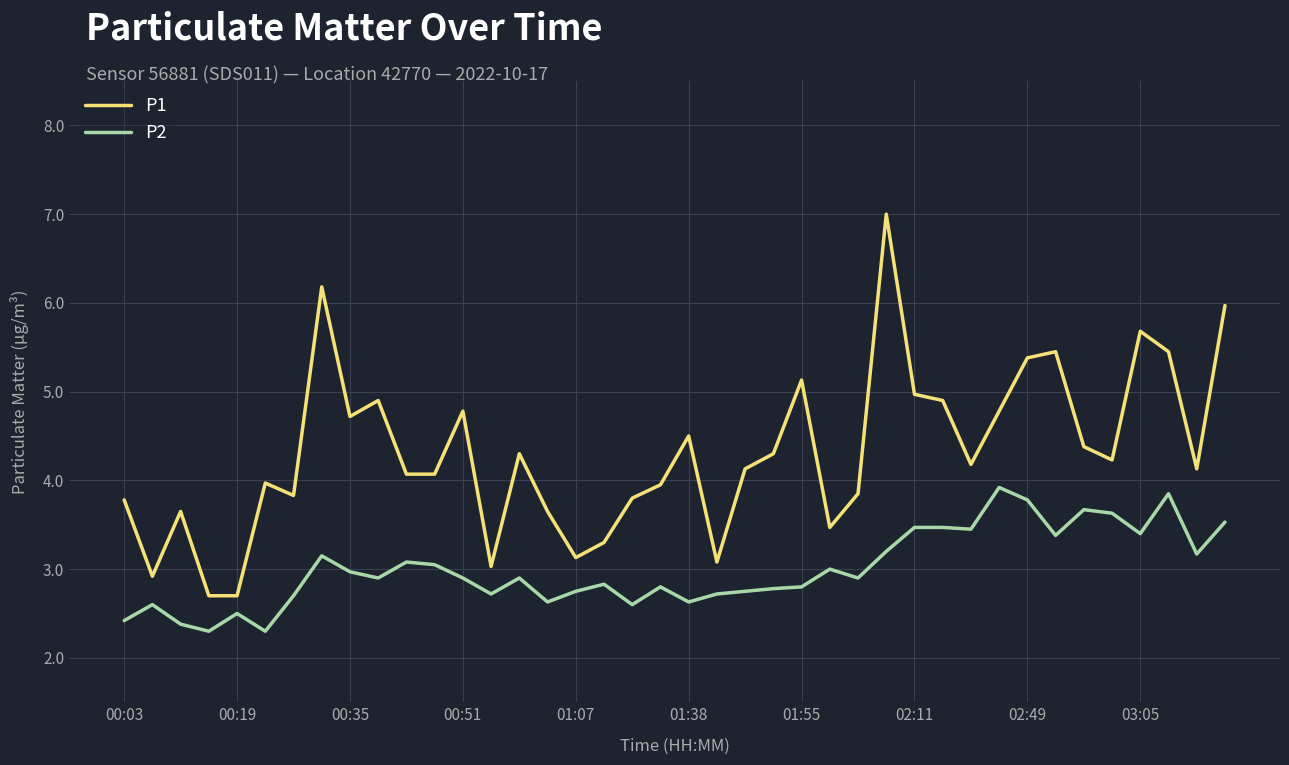

Which series has the largest total across all categories?

P1